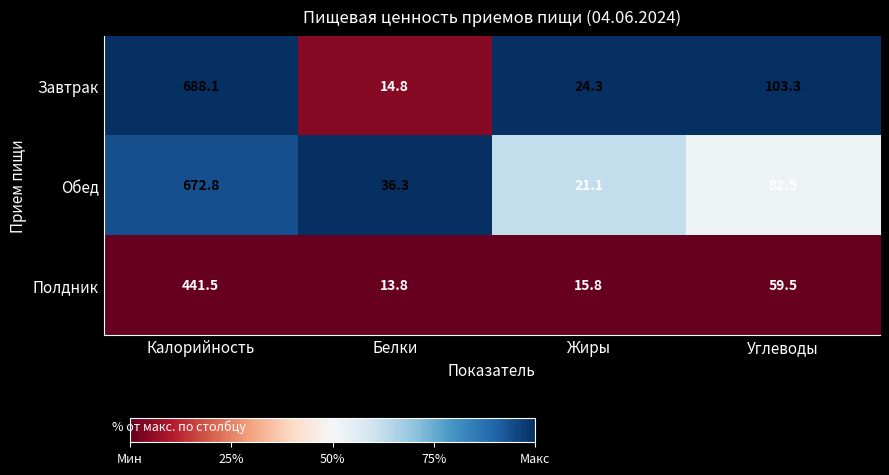

Reading right to left, list all the values displayed in this chart.

Завтрак: Углеводы=103.3	Жиры=24.3	Белки=14.8	Калорийность=688.1
Обед: Углеводы=82.5	Жиры=21.1	Белки=36.3	Калорийность=672.8
Полдник: Углеводы=59.5	Жиры=15.8	Белки=13.8	Калорийность=441.5